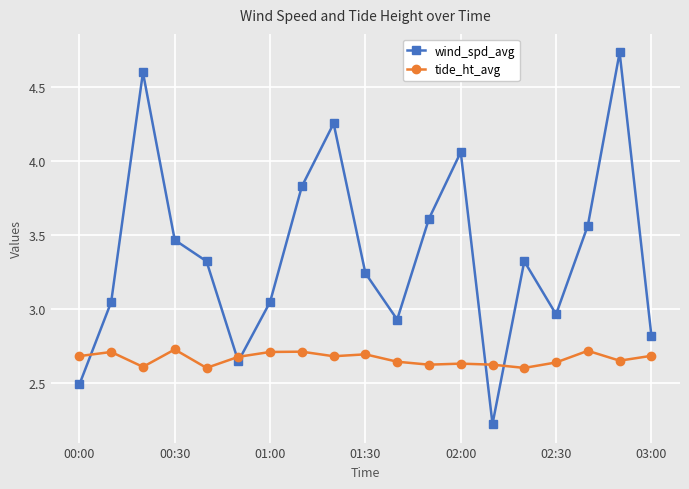

List the series in order of their peak value, lowest first.

tide_ht_avg, wind_spd_avg